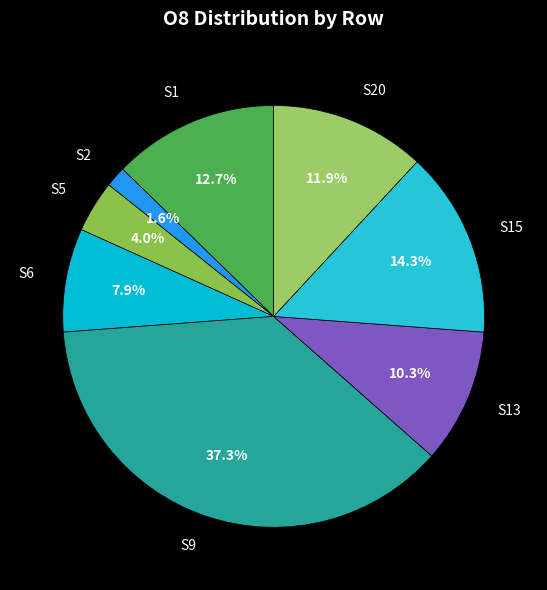

Combined, do S5 and S2 account for over 50%?

No